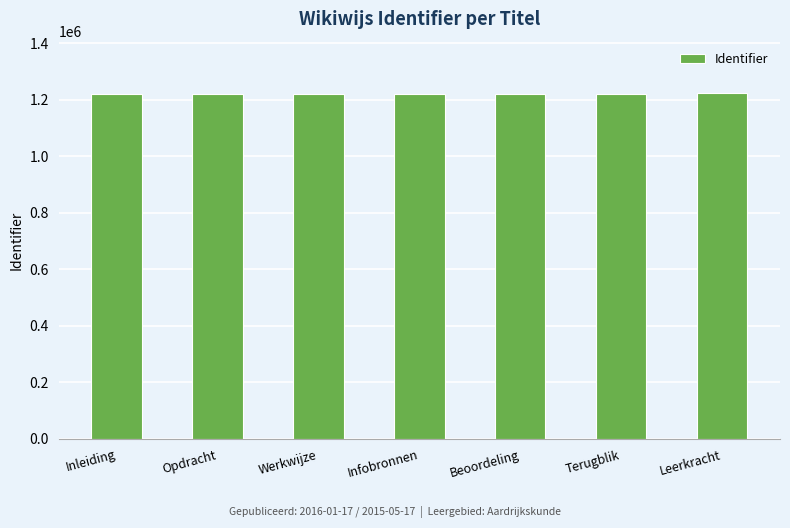

What is the difference between the second highest and minimum values?

5